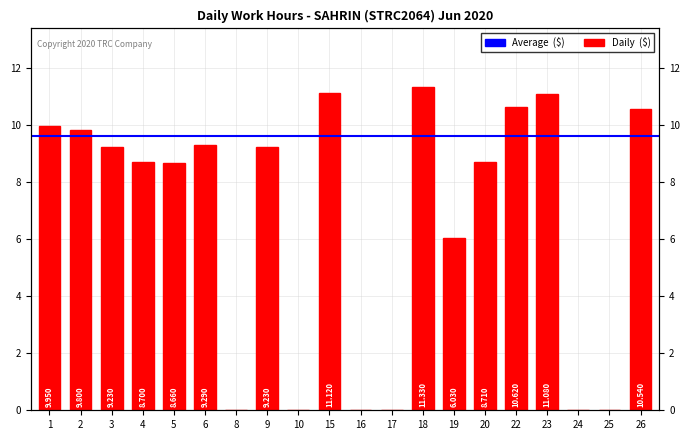

What is the sum of the values at 5 and 9?

17.9